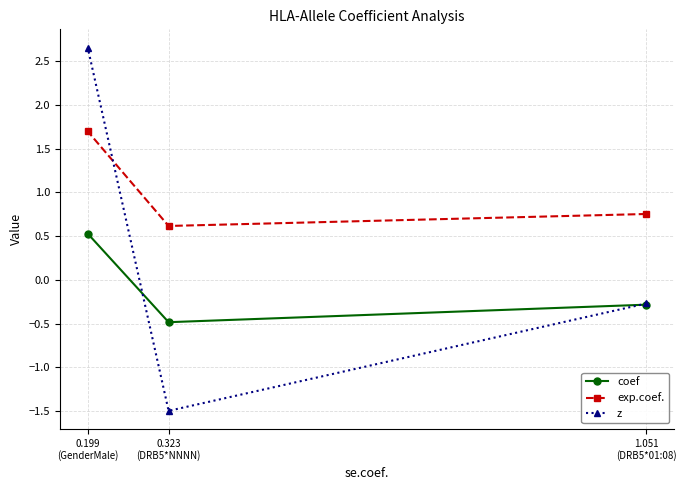

The coef series shows -0.1 at 1.051
(DRB5*01:08). True or false?

False